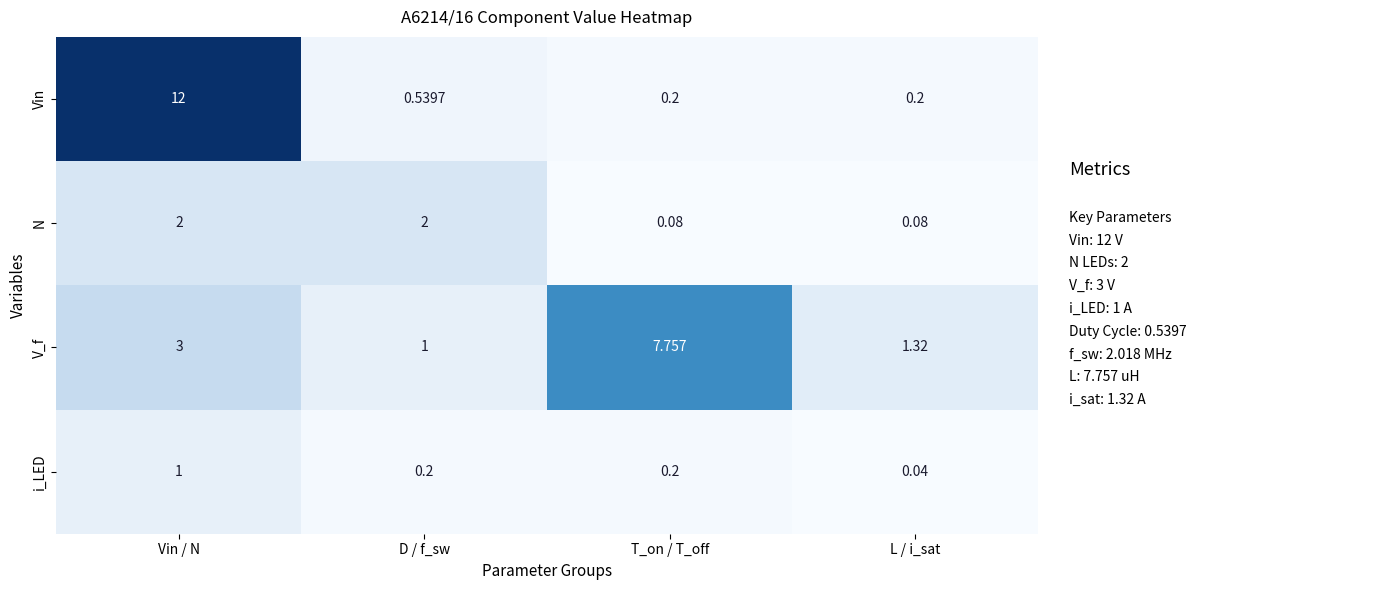

Where is i_LED nearest to the value 0?

L / i_sat